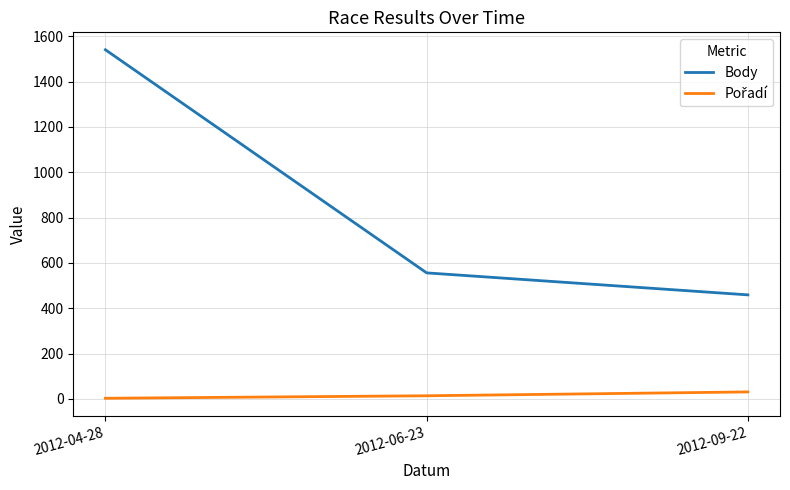

What is the maximum value shown in the chart?

1540